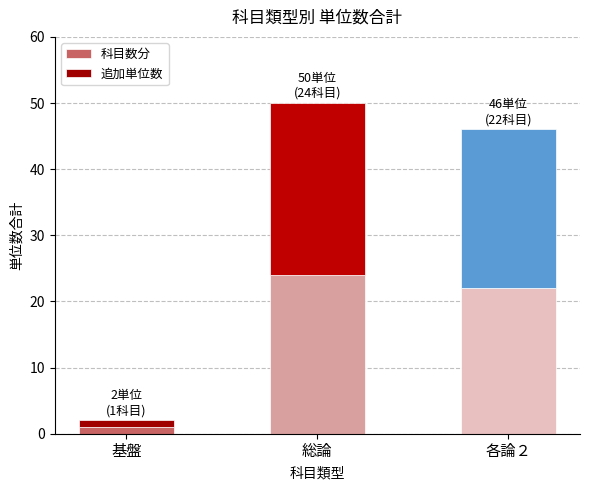

Rank the categories by 科目数分 value from lowest to highest.

基盤, 各論２, 総論